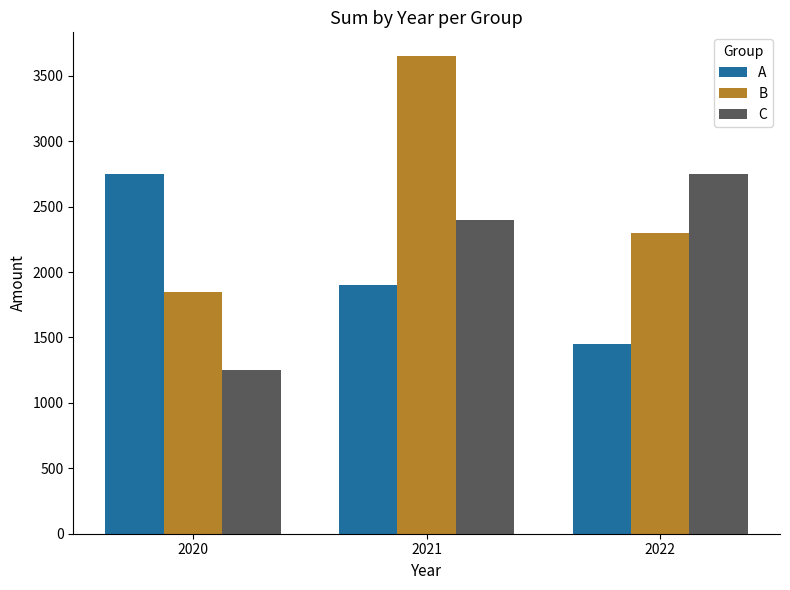

What are all the series names shown in the legend?

A, B, C